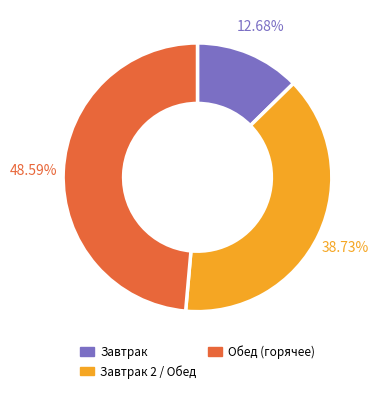

Is there a majority slice in this chart?

No